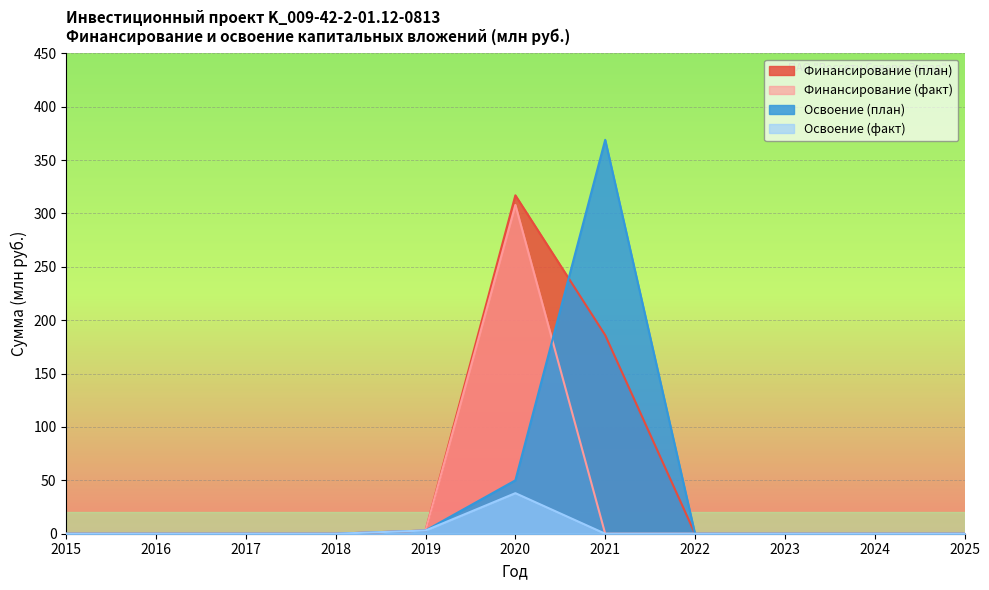

At how many categories does at least one series exceed 325?

1